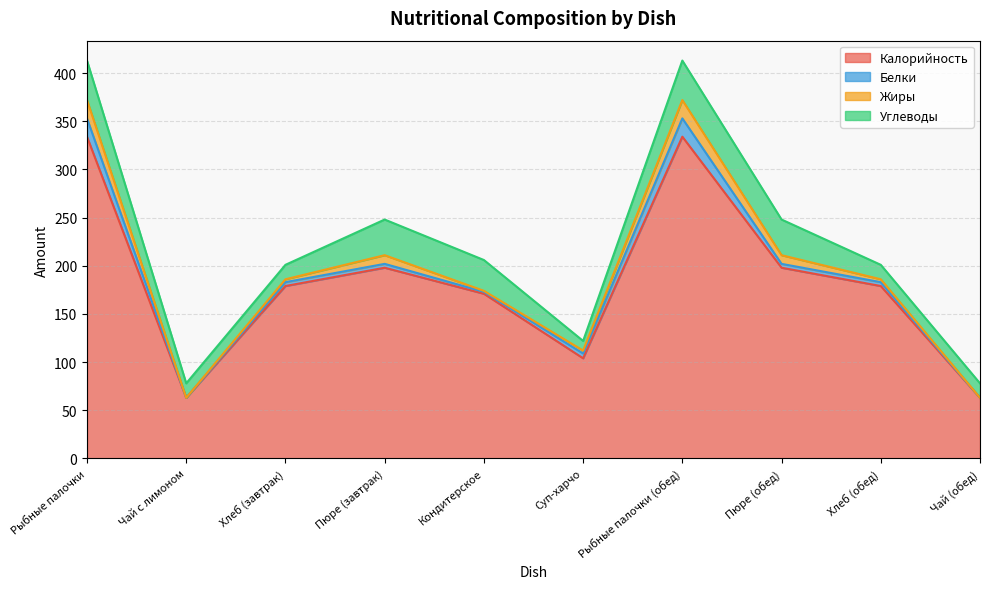

How many interior local valleys does the Калорийность series have?

2